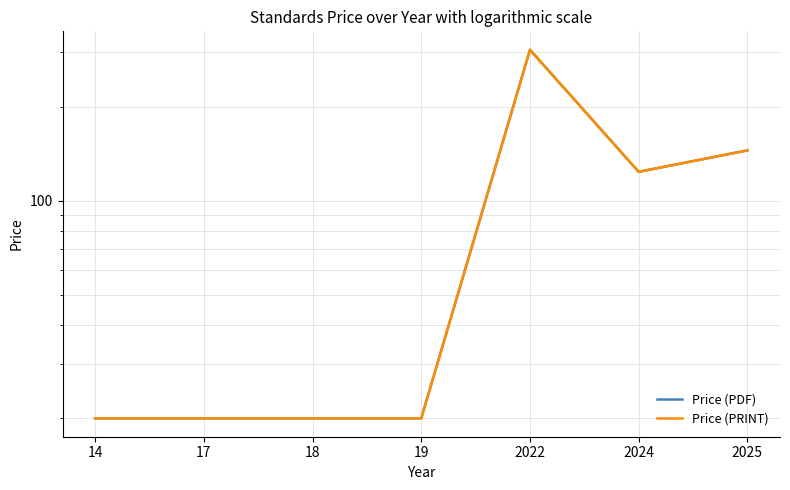

Reading left to right, extract all data points from this chart.

Price (PDF): 14=20.0	17=20.0	18=20.0	19=20.0	2022=306.0	2024=124.0	2025=145.3
Price (PRINT): 14=20.0	17=20.0	18=20.0	19=20.0	2022=306.0	2024=124.0	2025=145.3